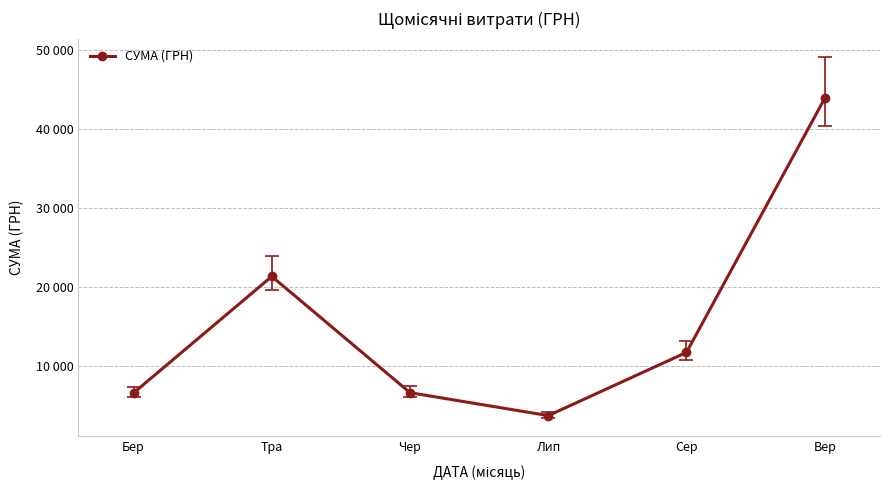

Does the chart have visible grid lines?

Yes